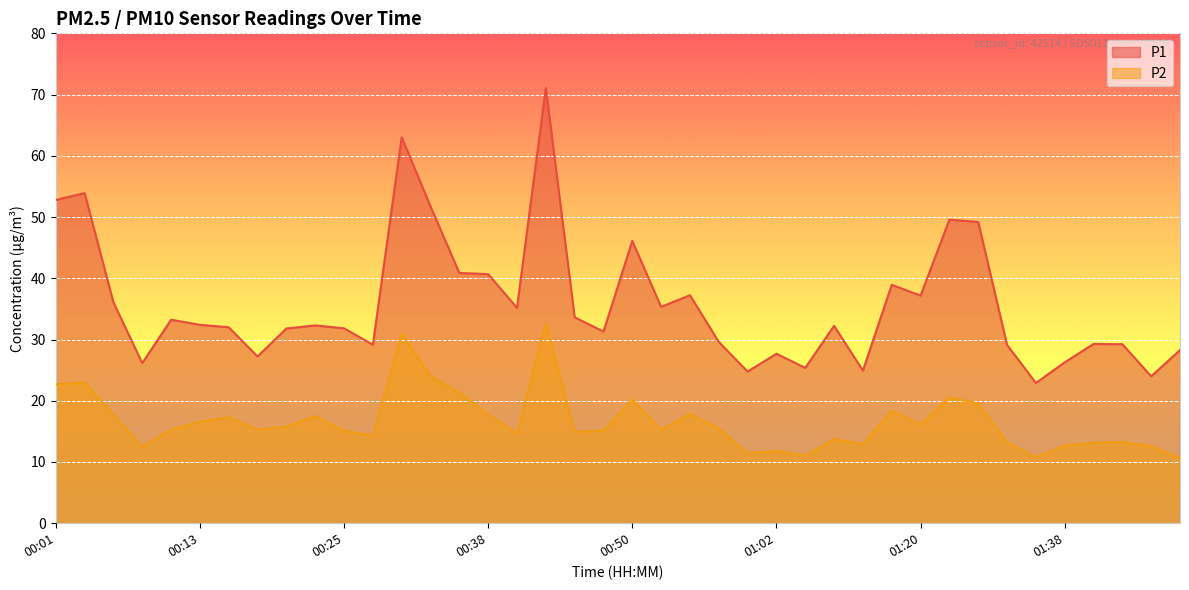

True or false: P2 and P1 intersect in this chart.

False